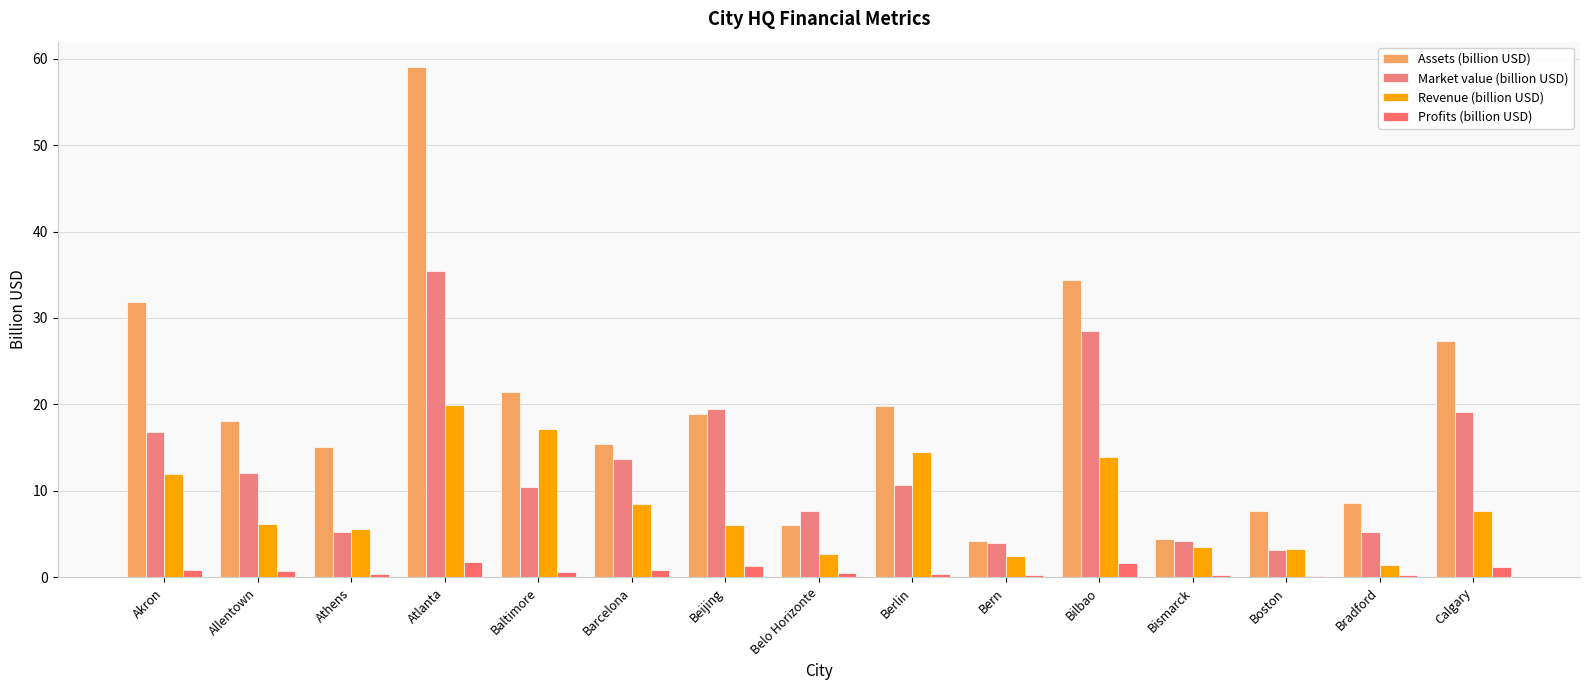

What is the sum of all Revenue (billion USD) values?

124.8